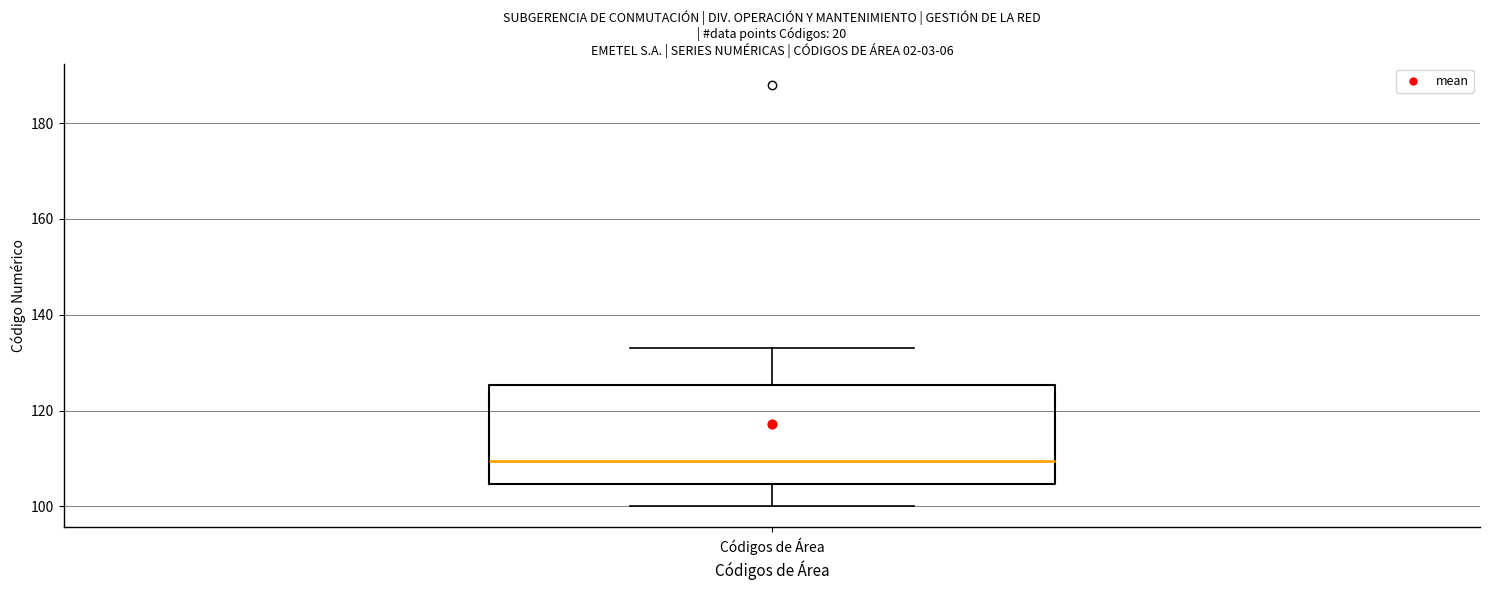

Transcribe this box plot: give where the median line is, the range the box spans, and where the two whiskers end, as read against the y-axis. The values are not printed on the chart, so give them approximately, as read against the axis.

median 110, box 104 to 126, whiskers 100 to 134